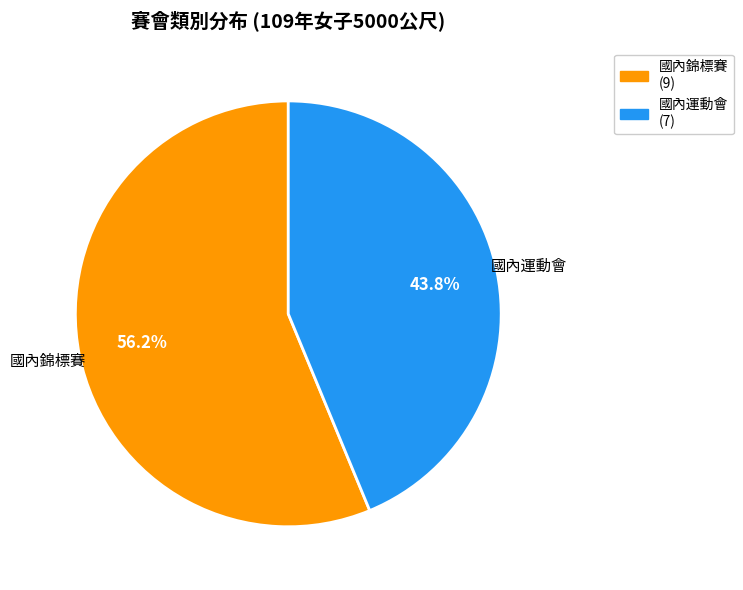

Is there any slice that represents more than half of the pie?

Yes